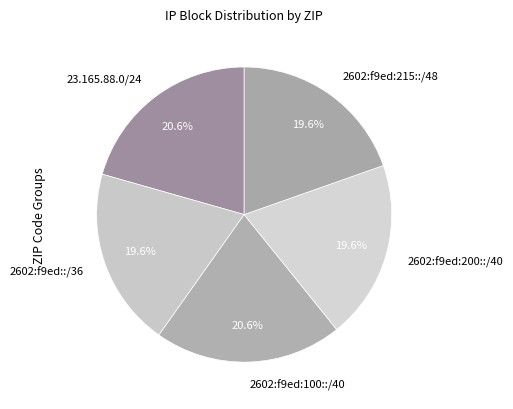

Is it true that 2602:f9ed::/36 is 20% of the pie?

True